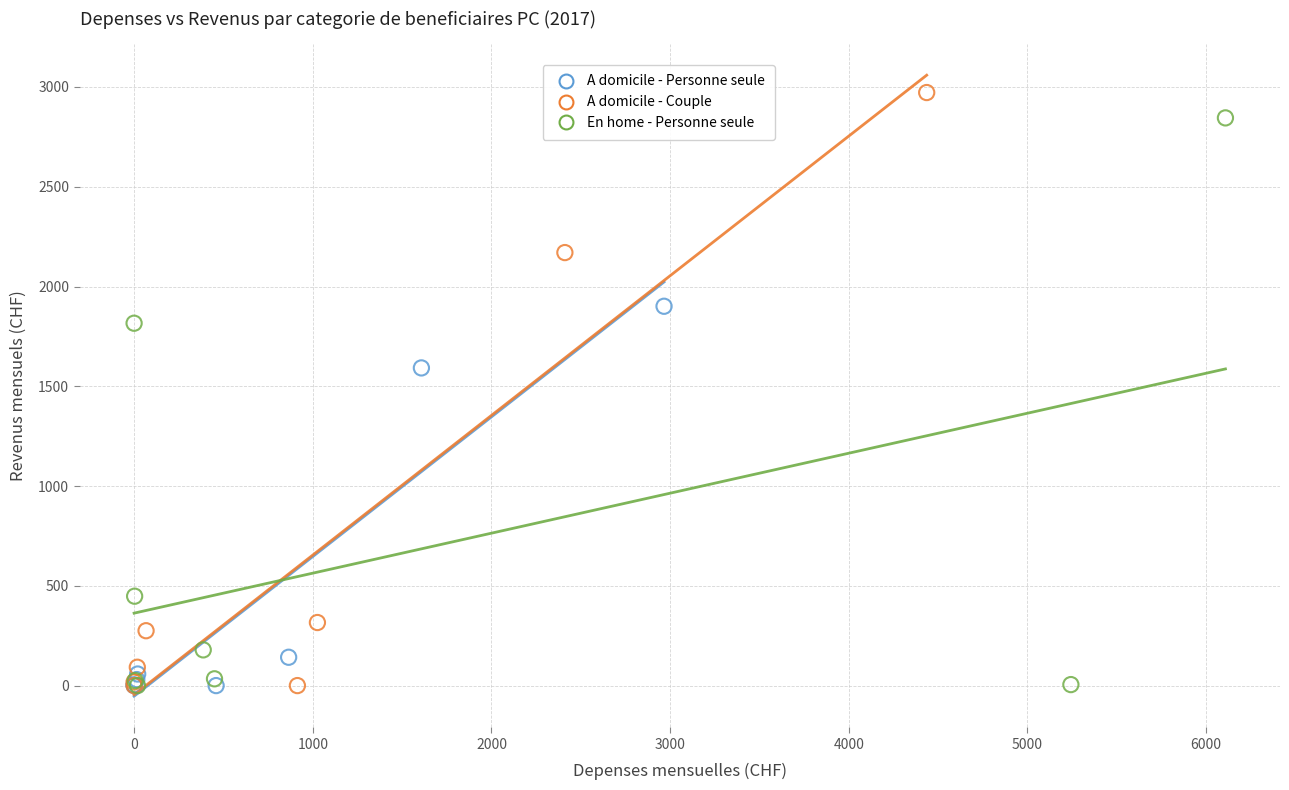

Which series has the widest spread of Y values?

A domicile - Couple